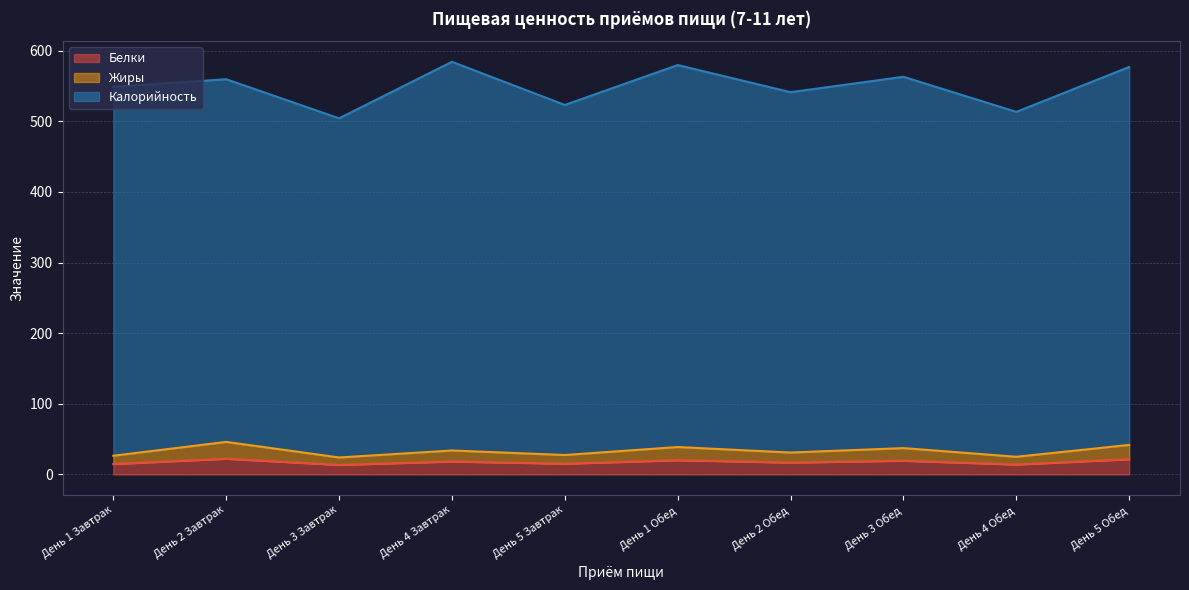

What is the label of the 1st point from the right?

День 5 Обед